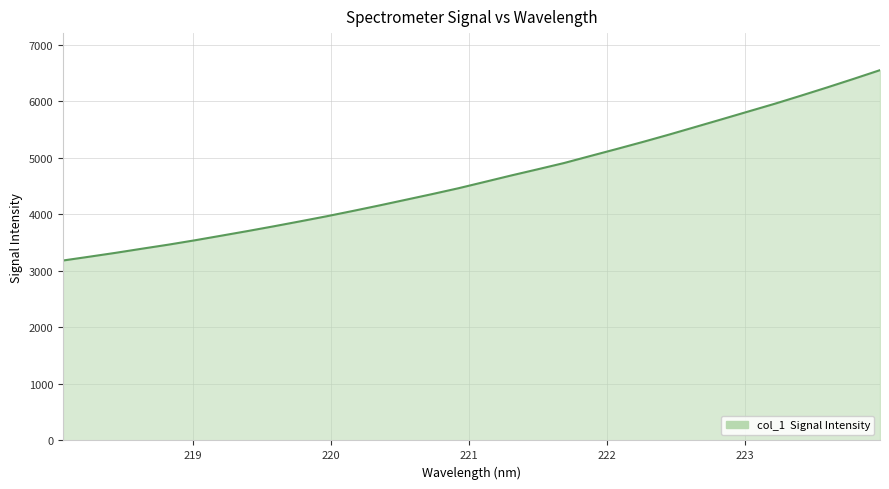

What is the difference between the maximum and minimum values?

3368.9